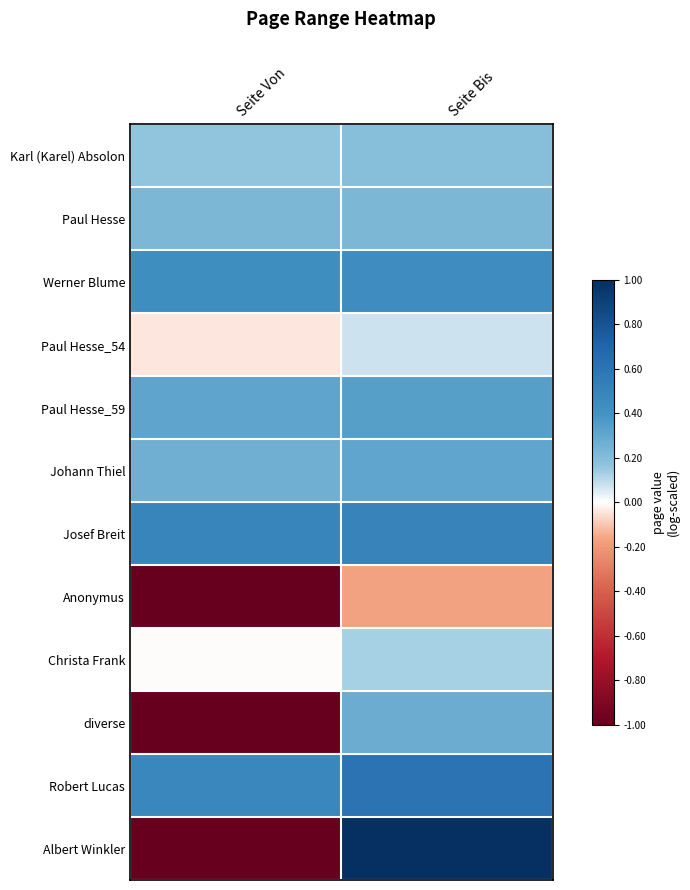

Which has a higher value, Seite Bis or Seite Von?

Seite Bis